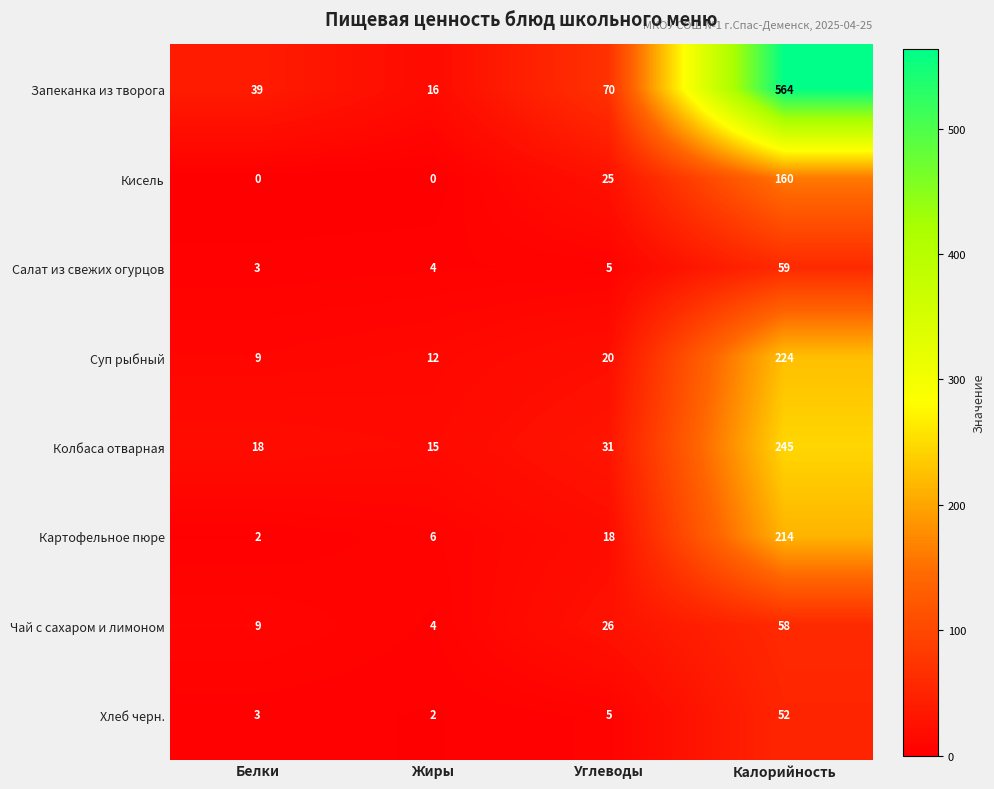

What is the spread (max minus min) of values at Белки?

39